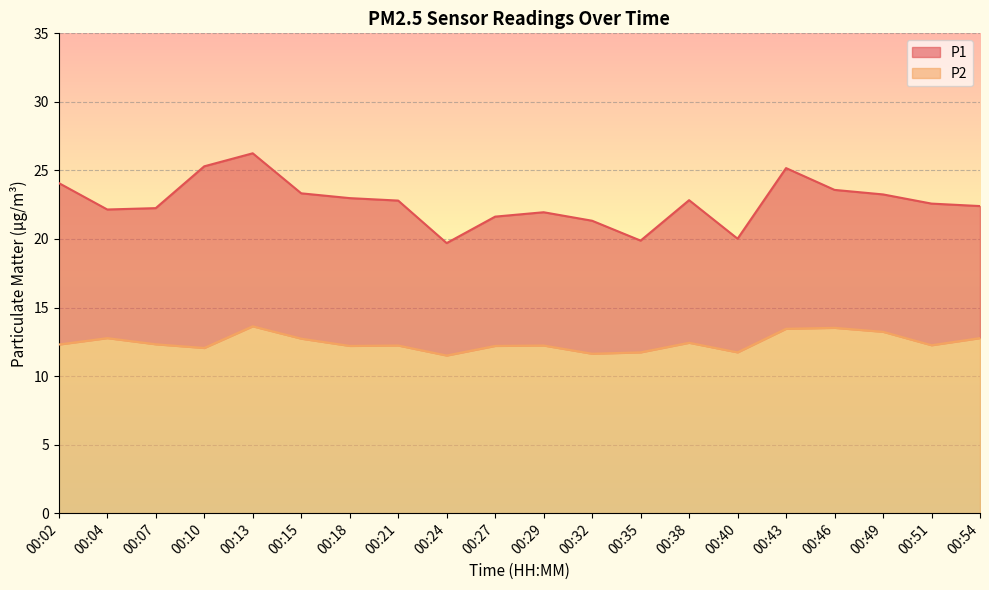

Which series has the widest spread of values?

P1